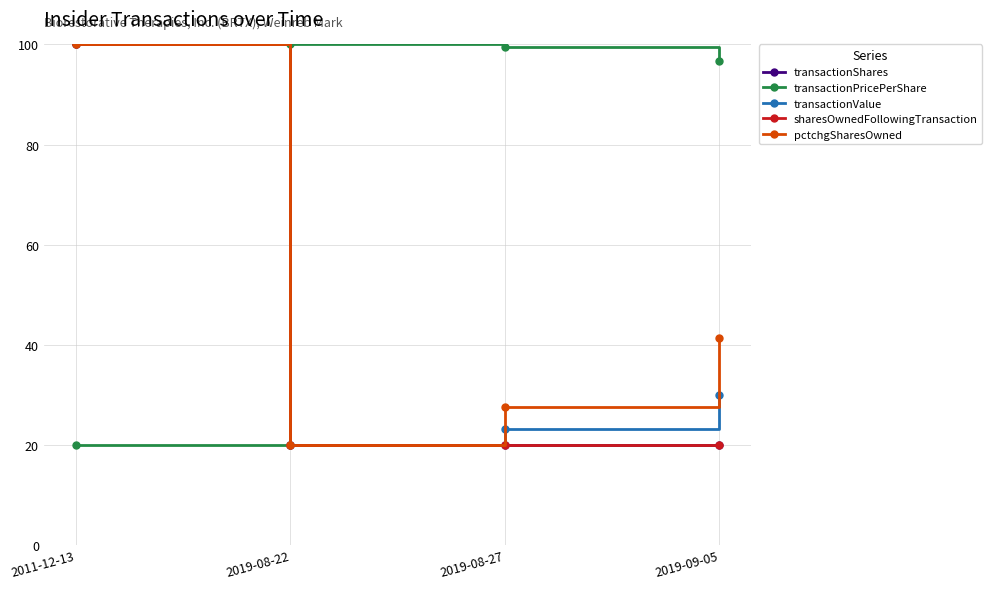

True or false: transactionPricePerShare has a value of 96.6 at 2019-09-05.

True